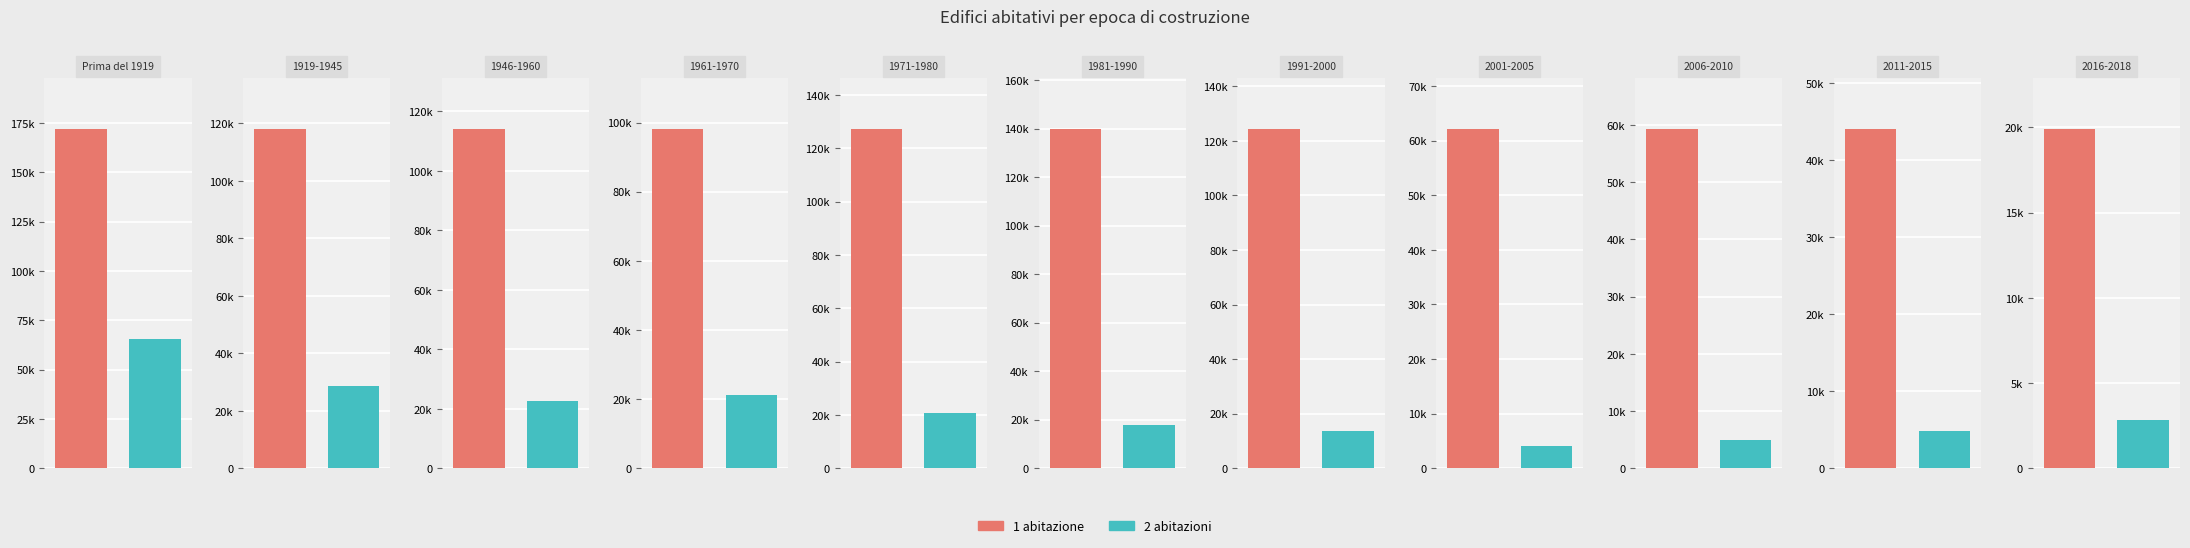

How many bars are there in each group?

2